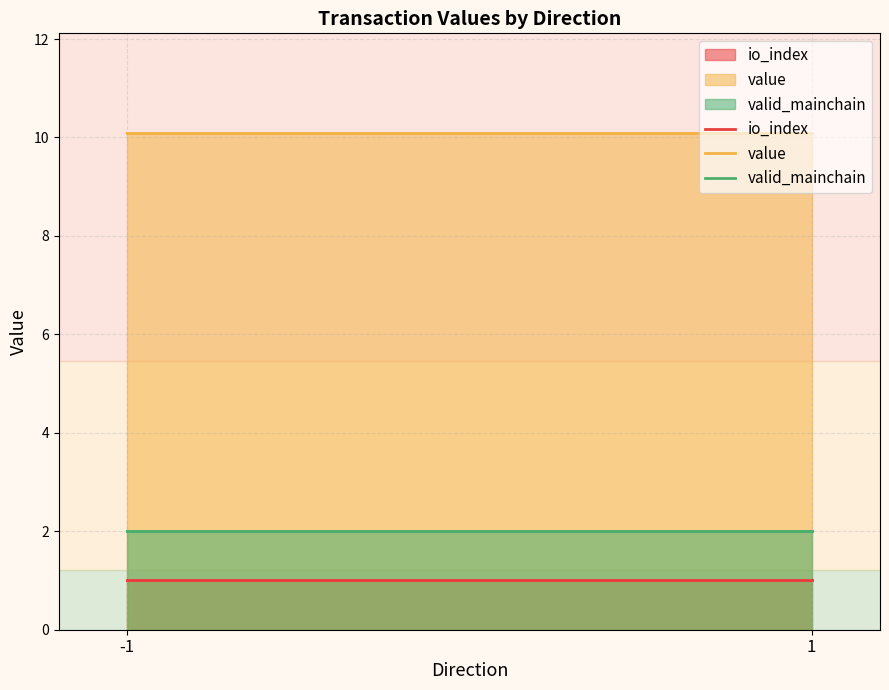

True or false: io_index has a value of 0.3 at -1.

False